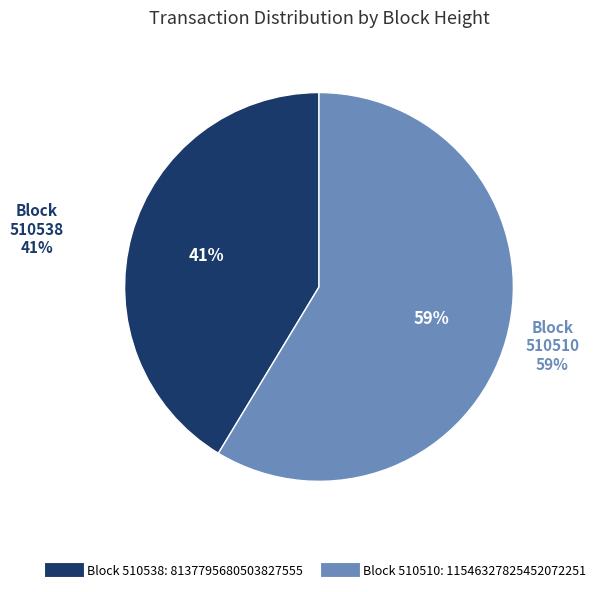

Approximately how many times larger is the value at 510510 compared to 510538?

1.4